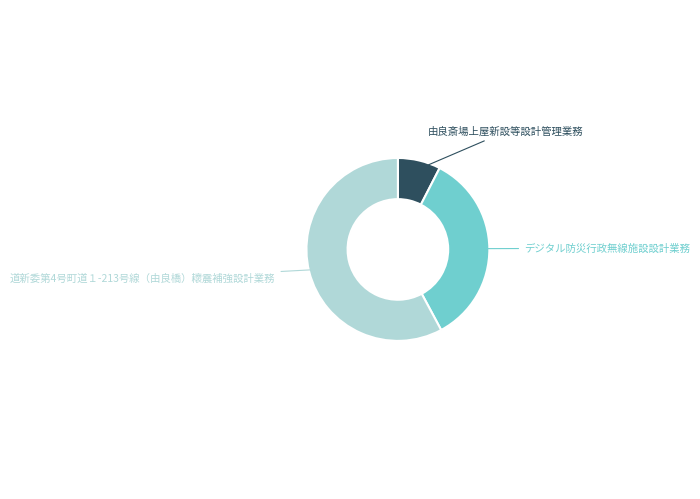

Between 道新委第4号町道１-213号線（由良橋）耲震補強設計業務 and 由良斎場上屋新設等設計管理業務, which is larger?

道新委第4号町道１-213号線（由良橋）耲震補強設計業務